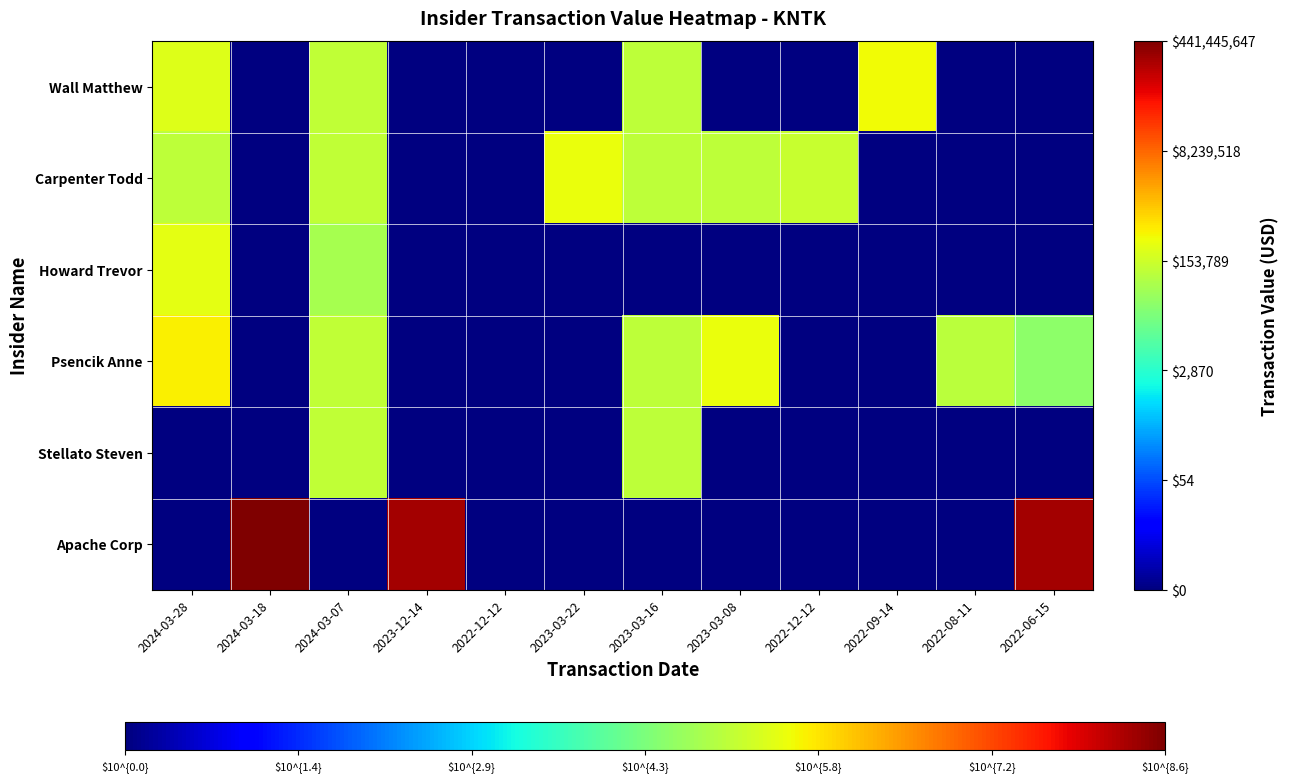

Is the value of Howard Trevor at 2022-06-15 greater than the value of Stellato Steven at 2024-03-18?

No